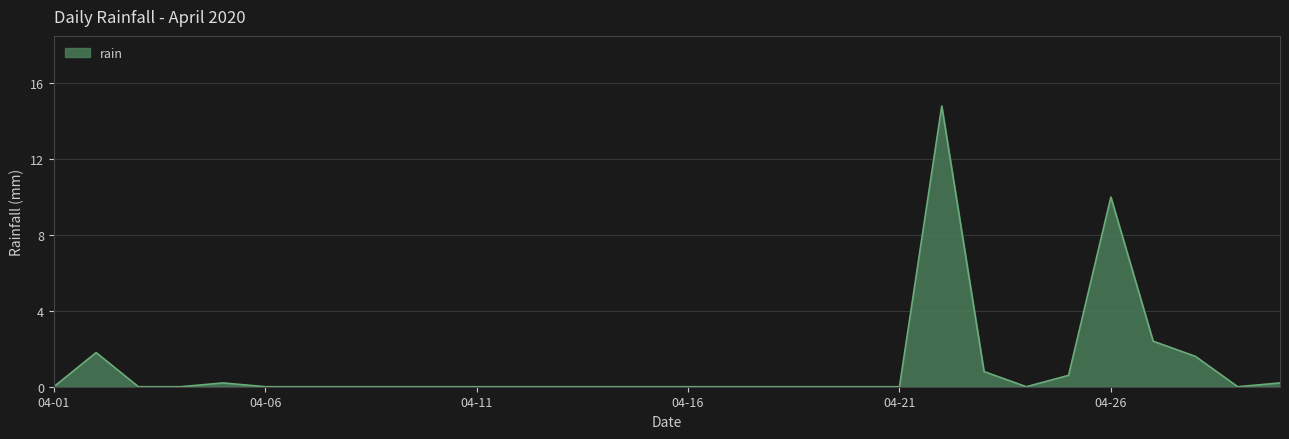

What is the difference between the maximum and minimum values?

14.8